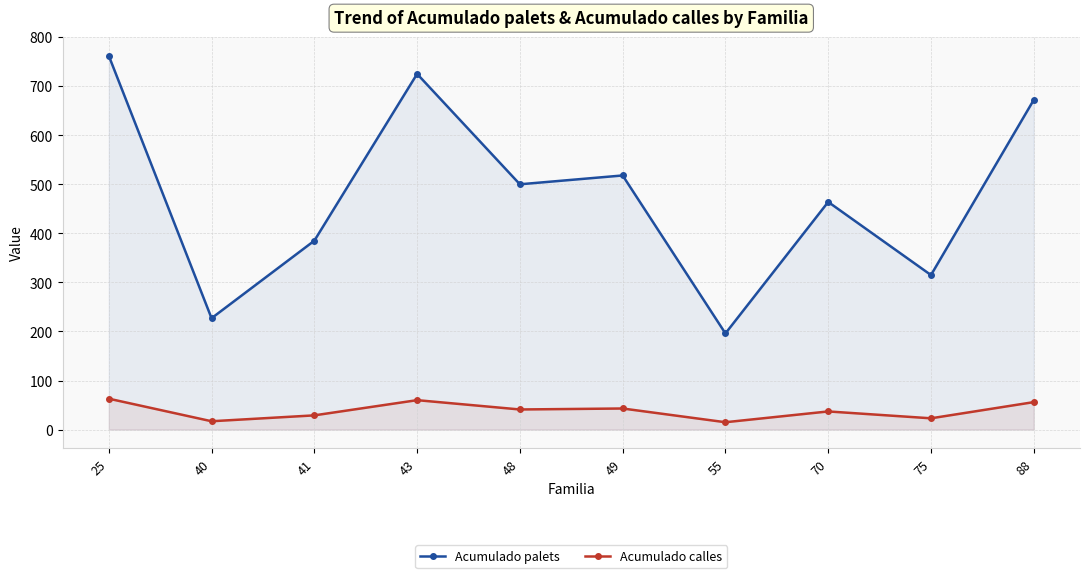

True or false: Acumulado palets and Acumulado calles cross at least once.

False